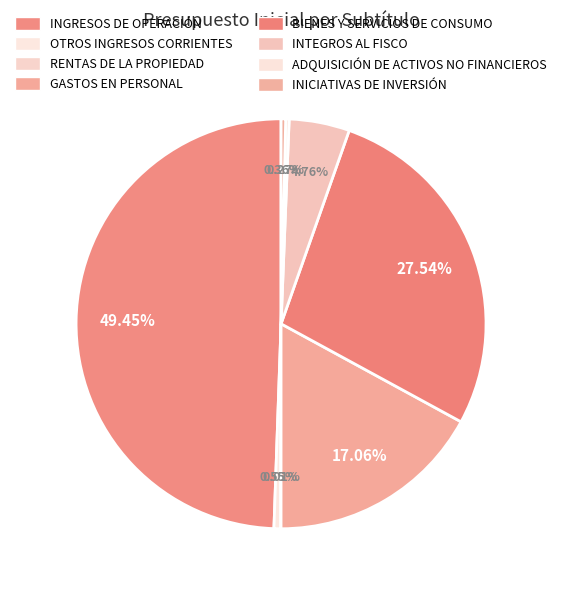

How many segments does this pie chart have?

8